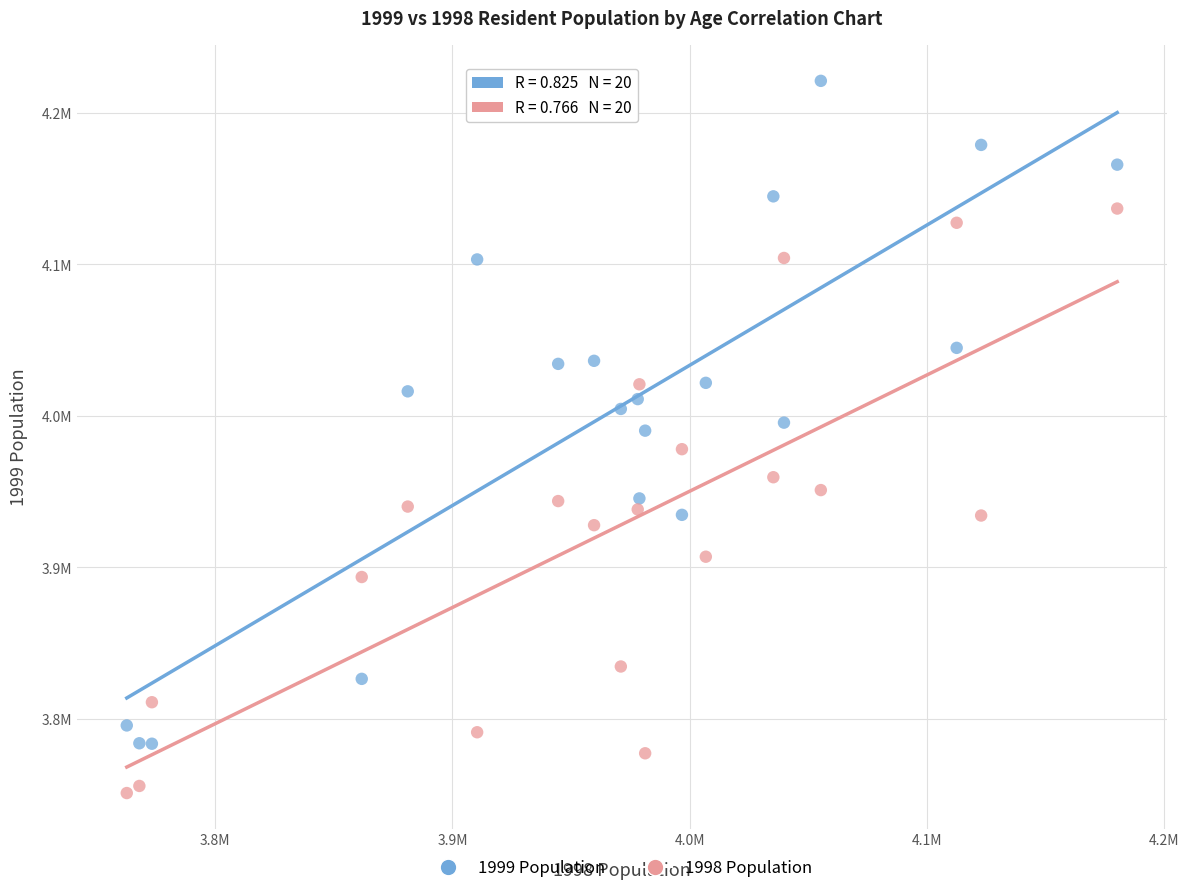

What are all the series names shown in the legend?

1999 Population, 1998 Population